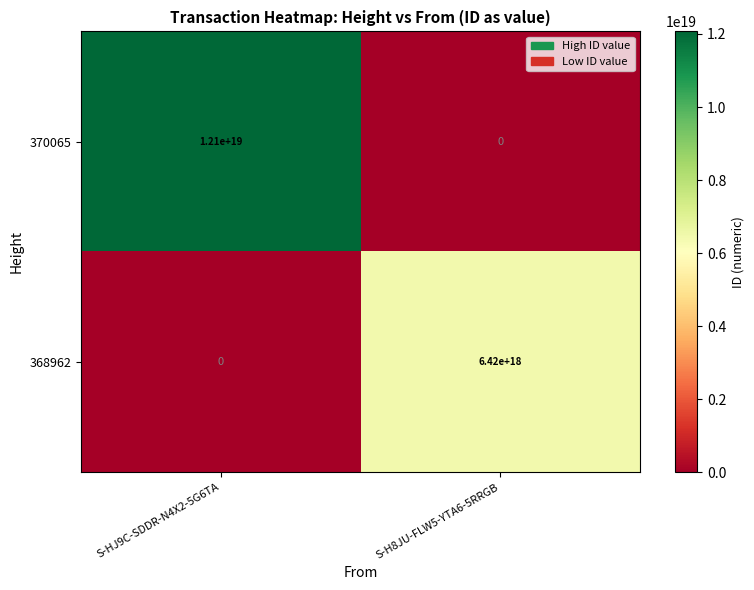

Which category has the highest value across all series?

S-HJ9C-SDDR-N4X2-5G6TA